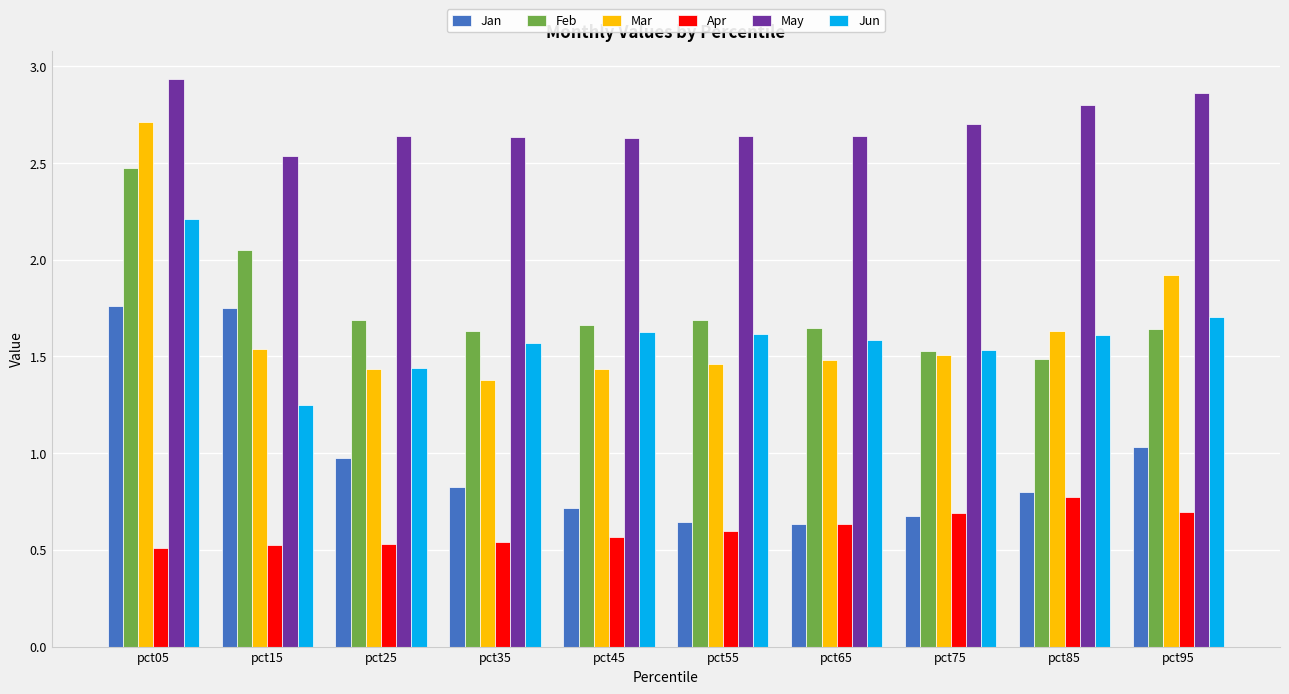

Which category has the highest value in the Mar series?

pct05